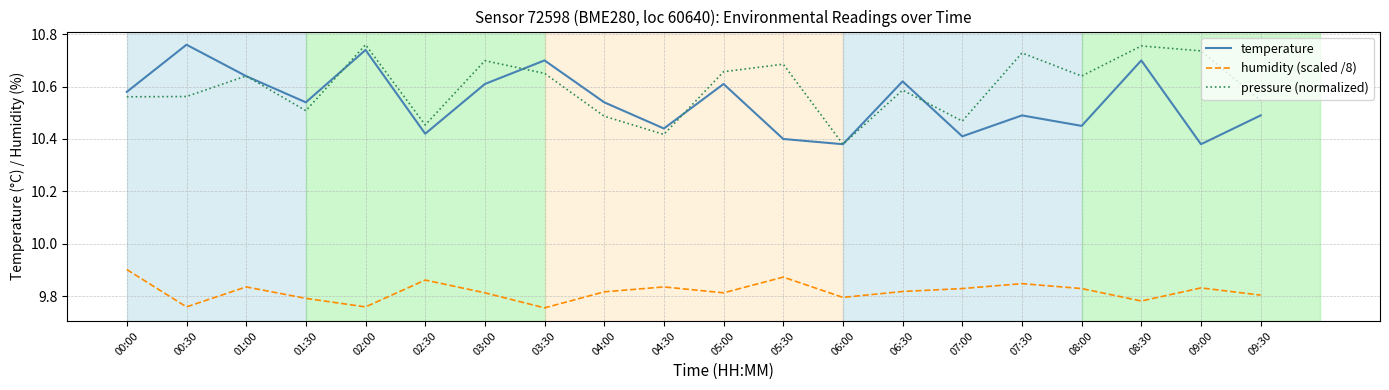

What position from the right is 05:30?

9